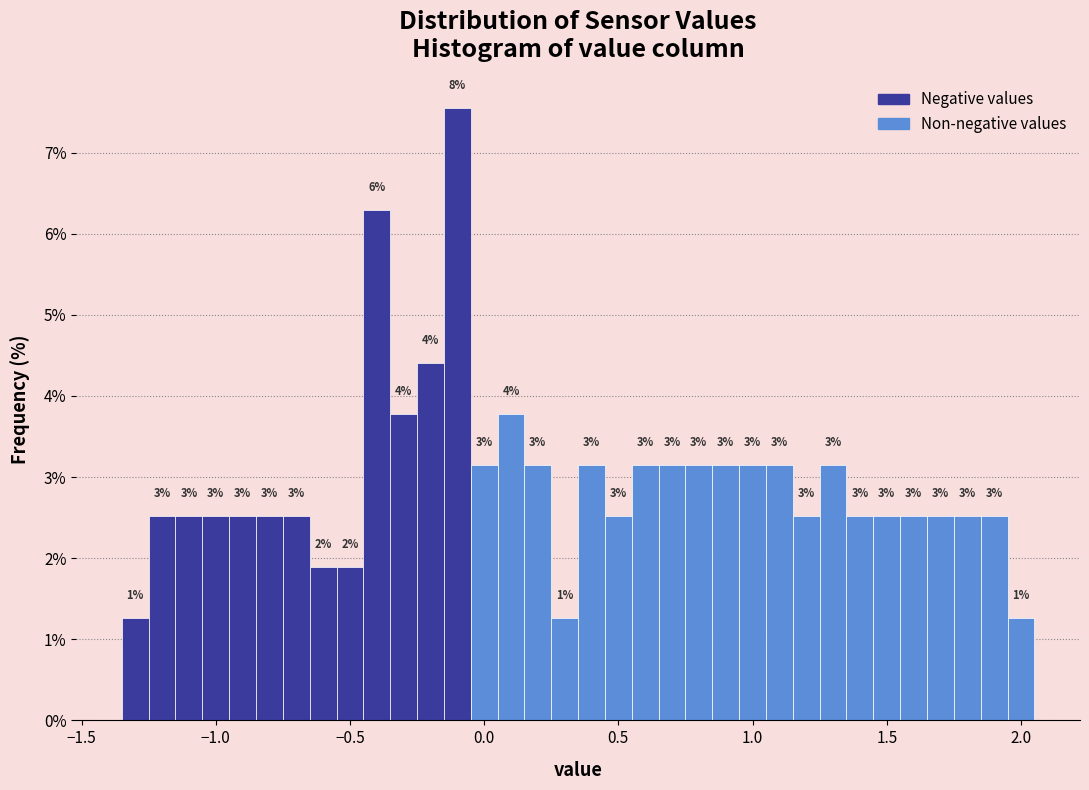

Read against the x-axis, roughly where is the centre of the tallest bar?

-0.10